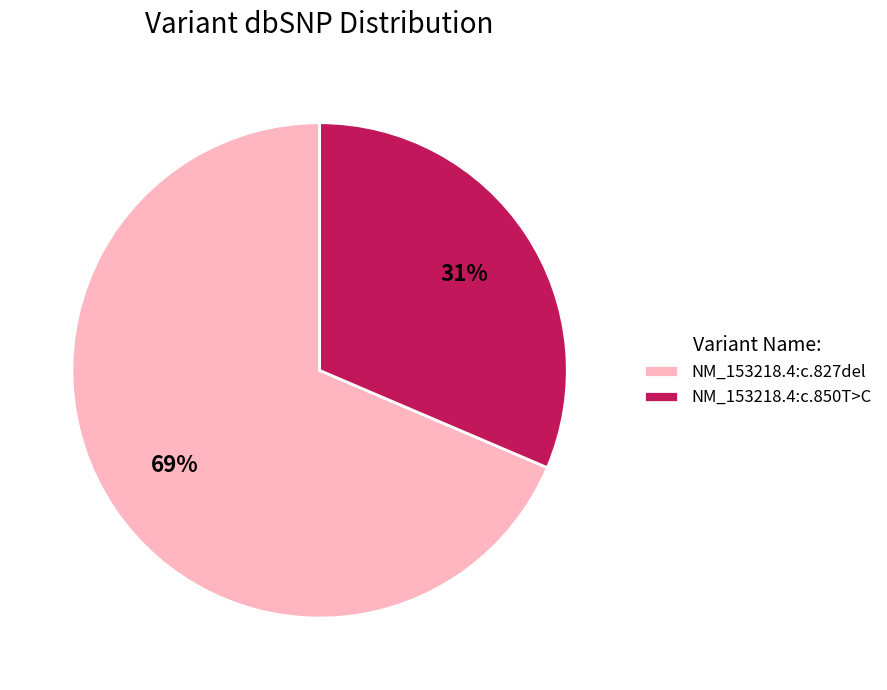

Is there any slice that represents more than half of the pie?

Yes